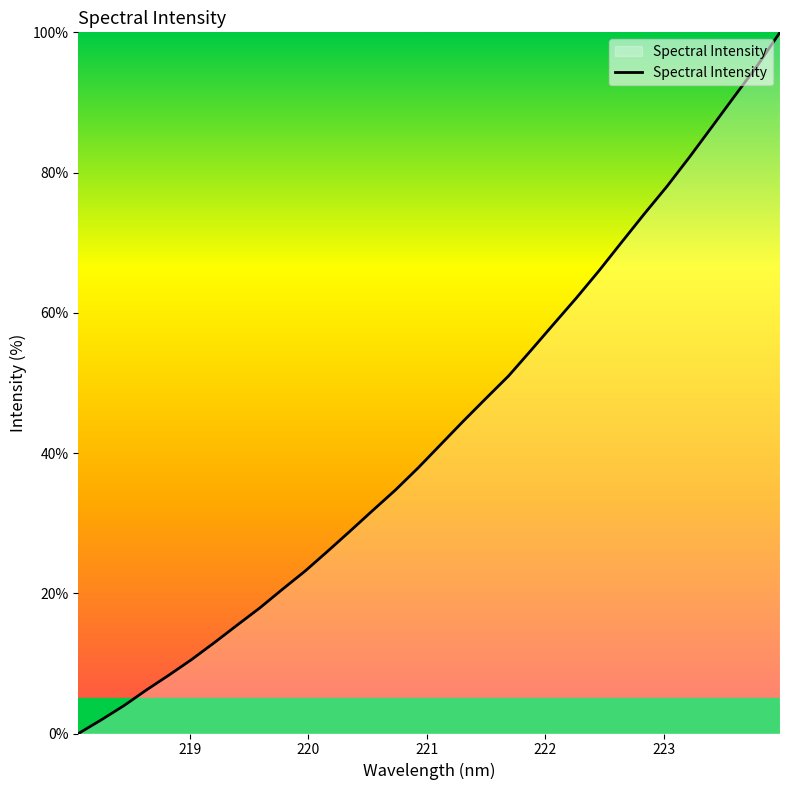

Count the number of categories in the chart.

32